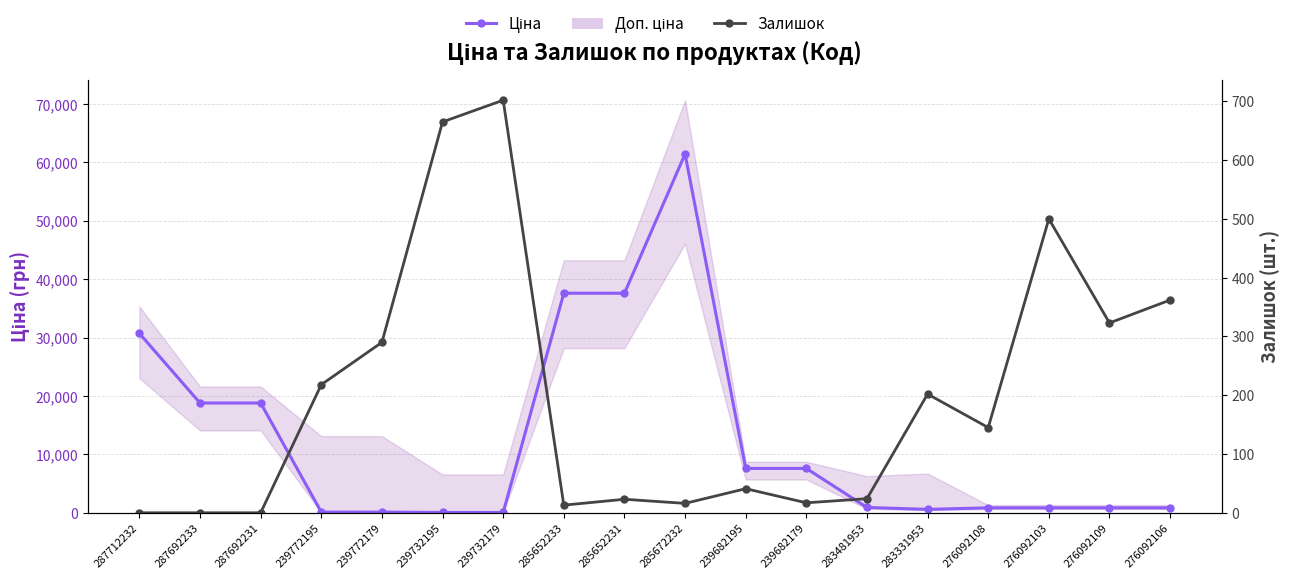

What is the maximum value shown in the chart?

61434.3